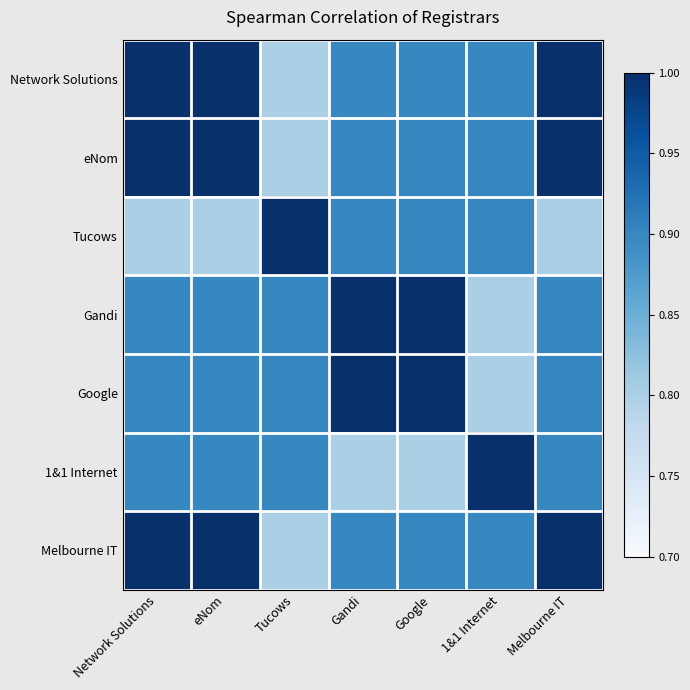

What is the total value across all series at Tucows?

6.1